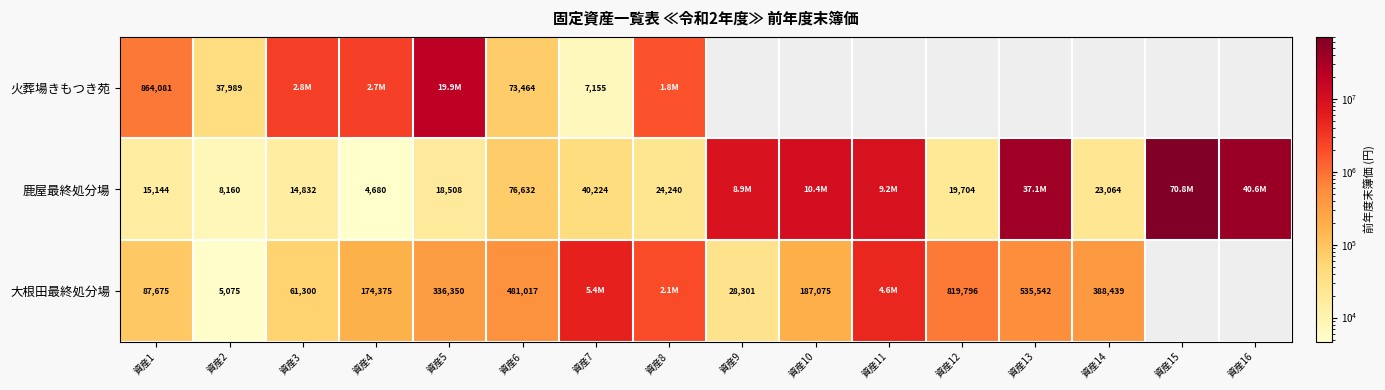

How many distinct data groups are displayed?

3